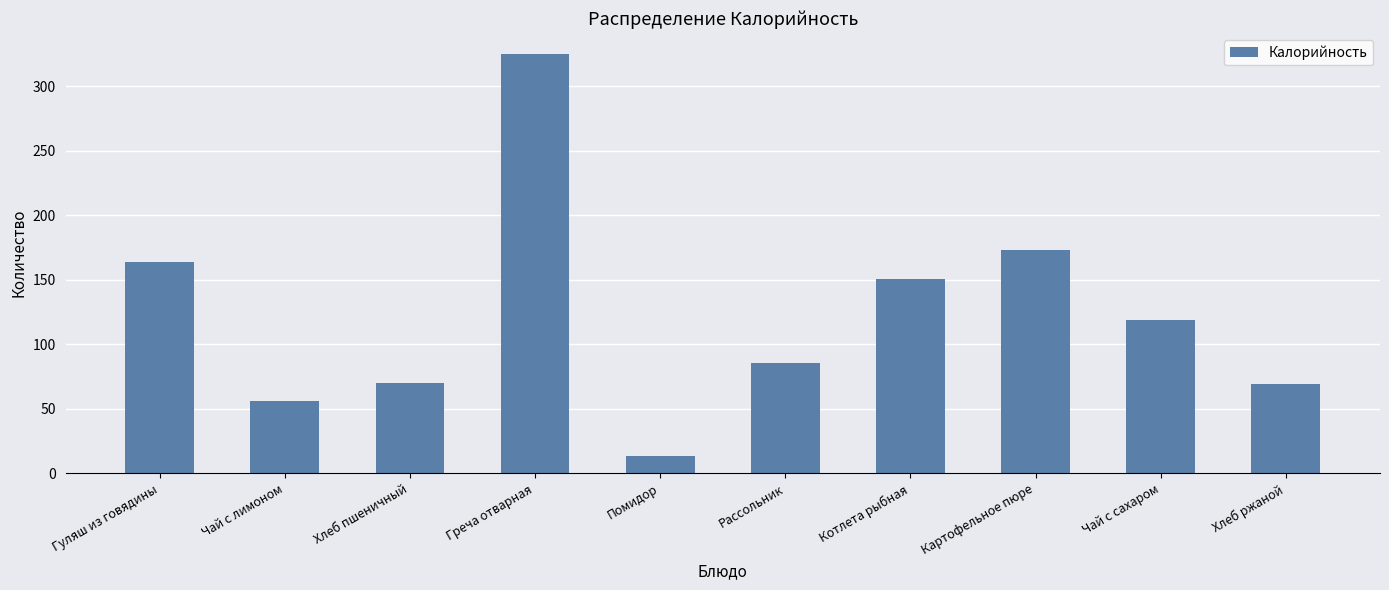

What is the change in value from Хлеб пшеничный to Рассольник?

+15.7